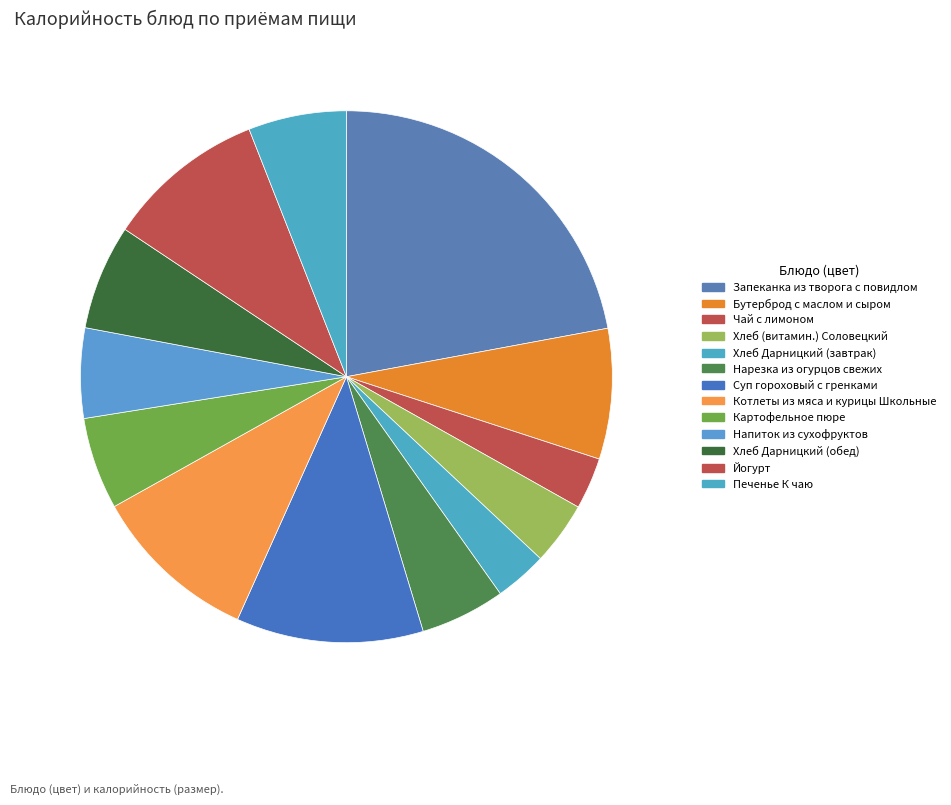

How many slices are in this pie chart?

13